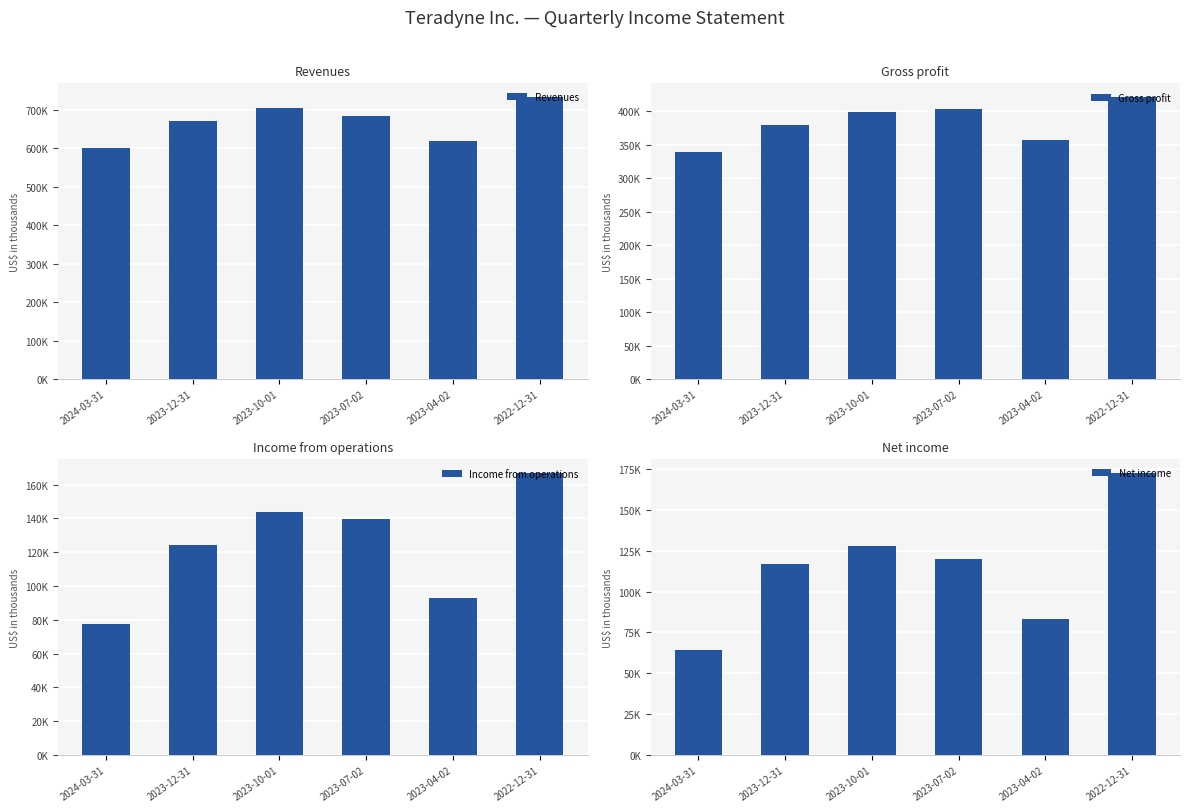

What is the value of the Net income bar at the 5th from the left?

83531